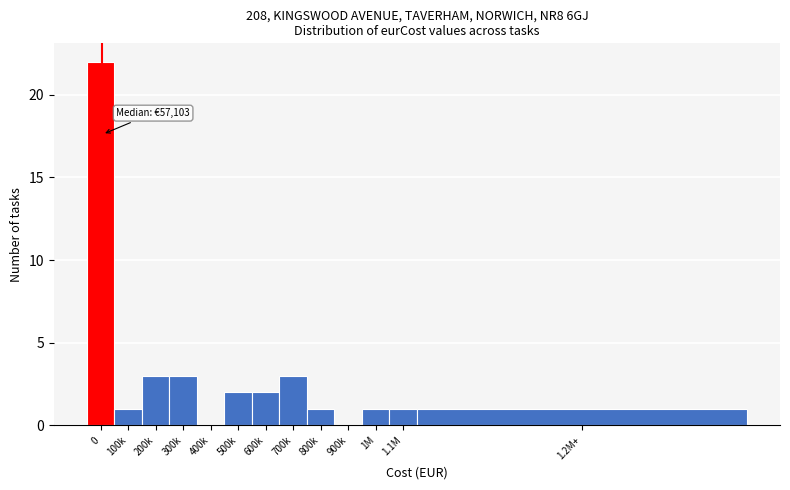

Reading left to right, what are all the values shown in this chart?

0=22	100k=1	200k=3	300k=3	400k=0	500k=2	600k=2	700k=3	800k=1	900k=0	1M=1	1.1M=1	1.2M+=1